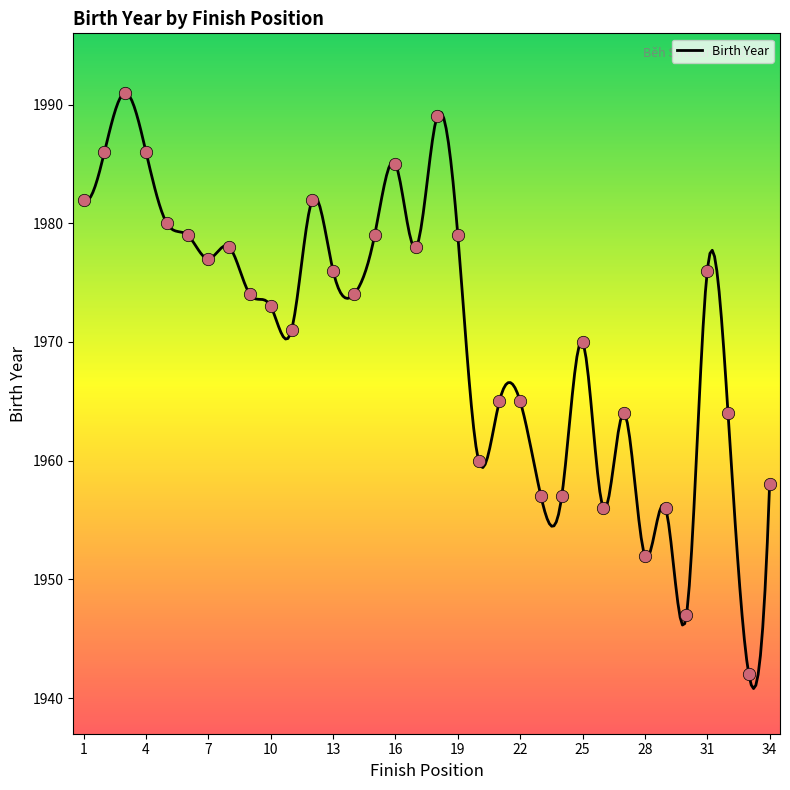

Approximately how many times larger is the value at 34 compared to 29?

1.0